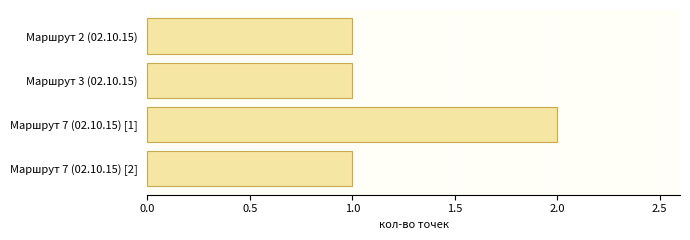

The chart shows a value of 2 at Маршрут 3 (02.10.15). True or false?

False